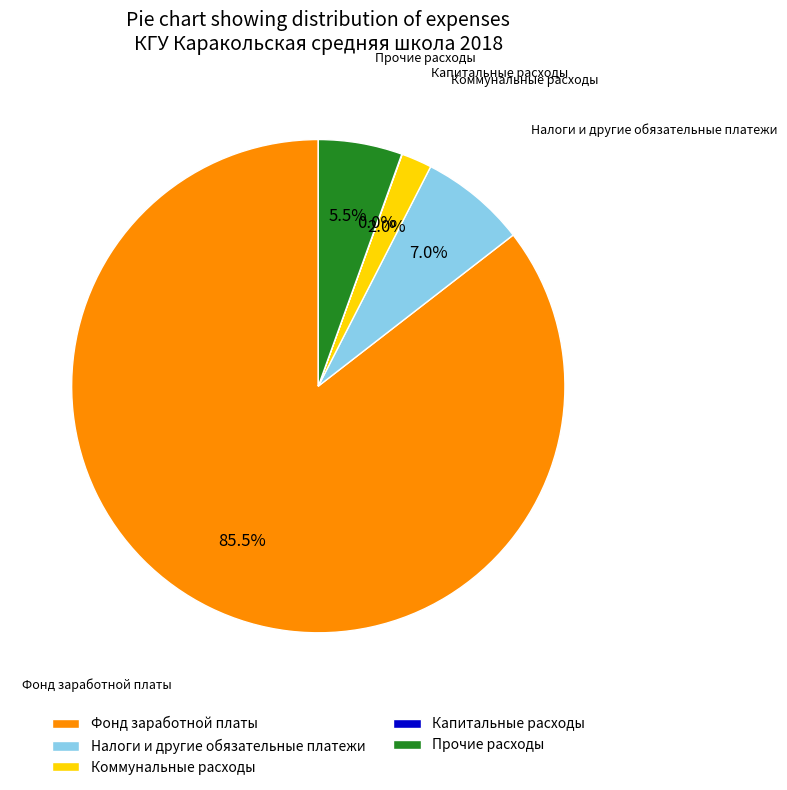

Which slice is the largest?

Фонд заработной платы